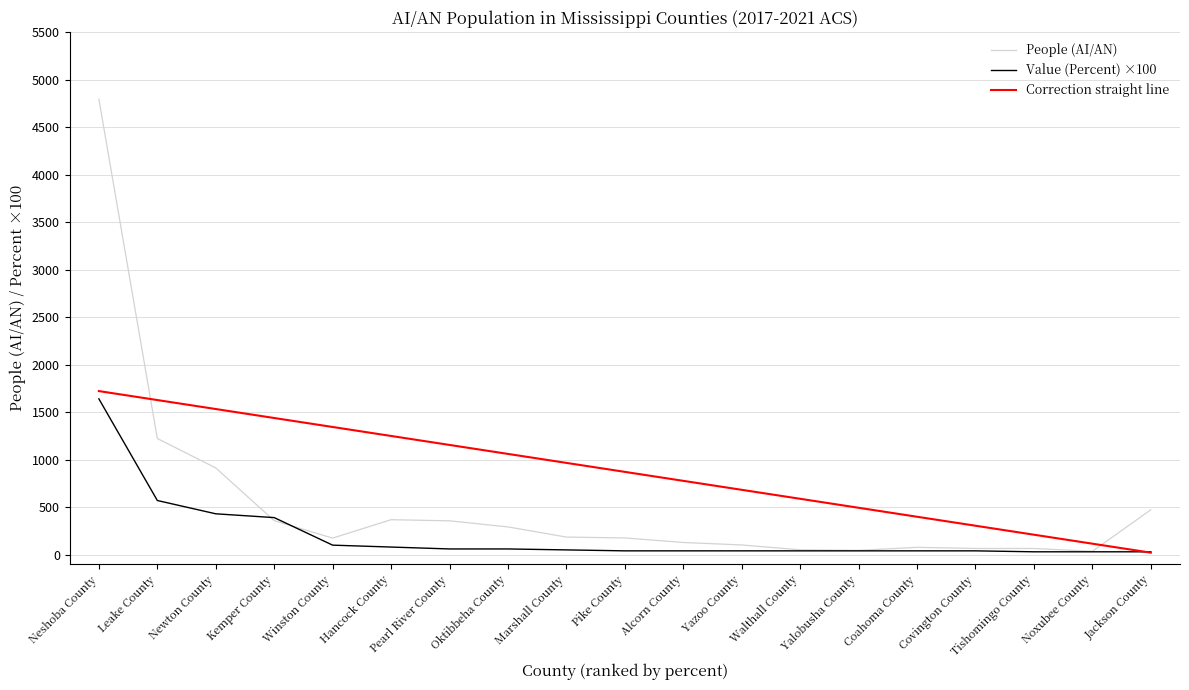

True or false: Correction straight line has a value of 1344.0 at Winston County.

True